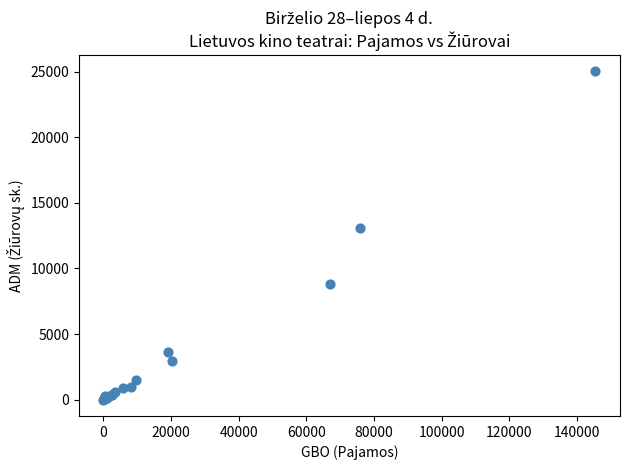

What Y value in the scatter plot is closest to 12515?

13100